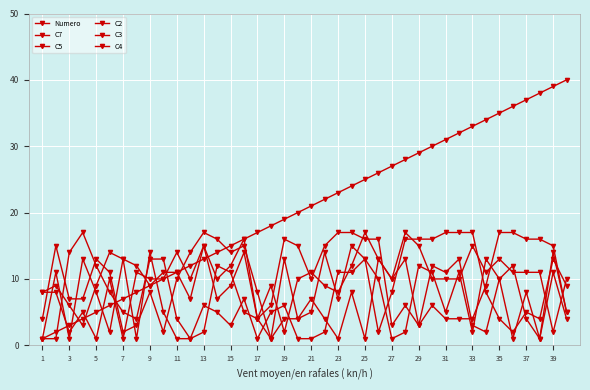

At which label does Numero first exceed 21?

21